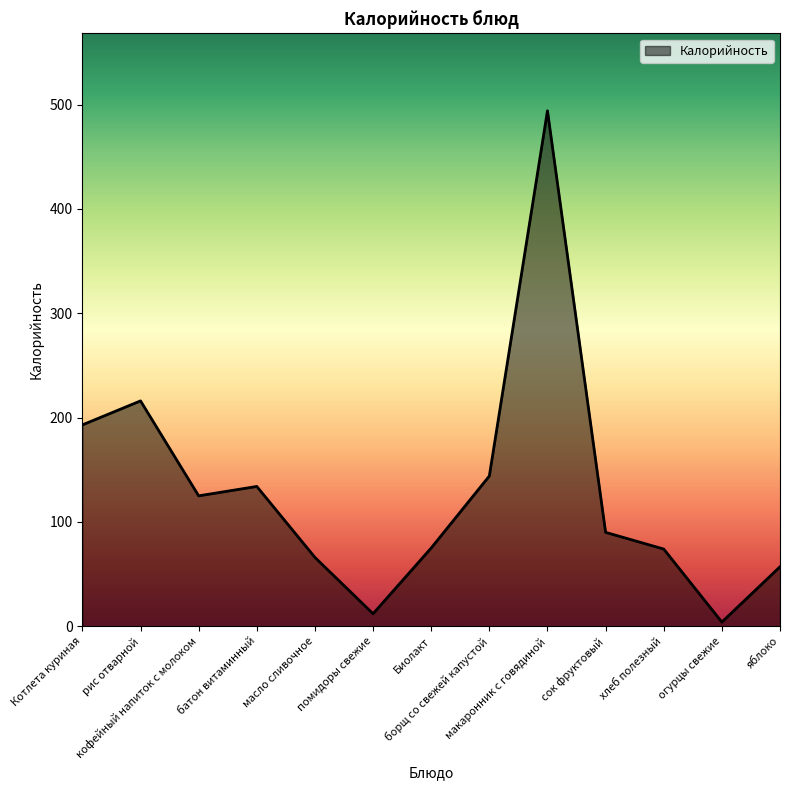

What is the greatest value displayed?

494